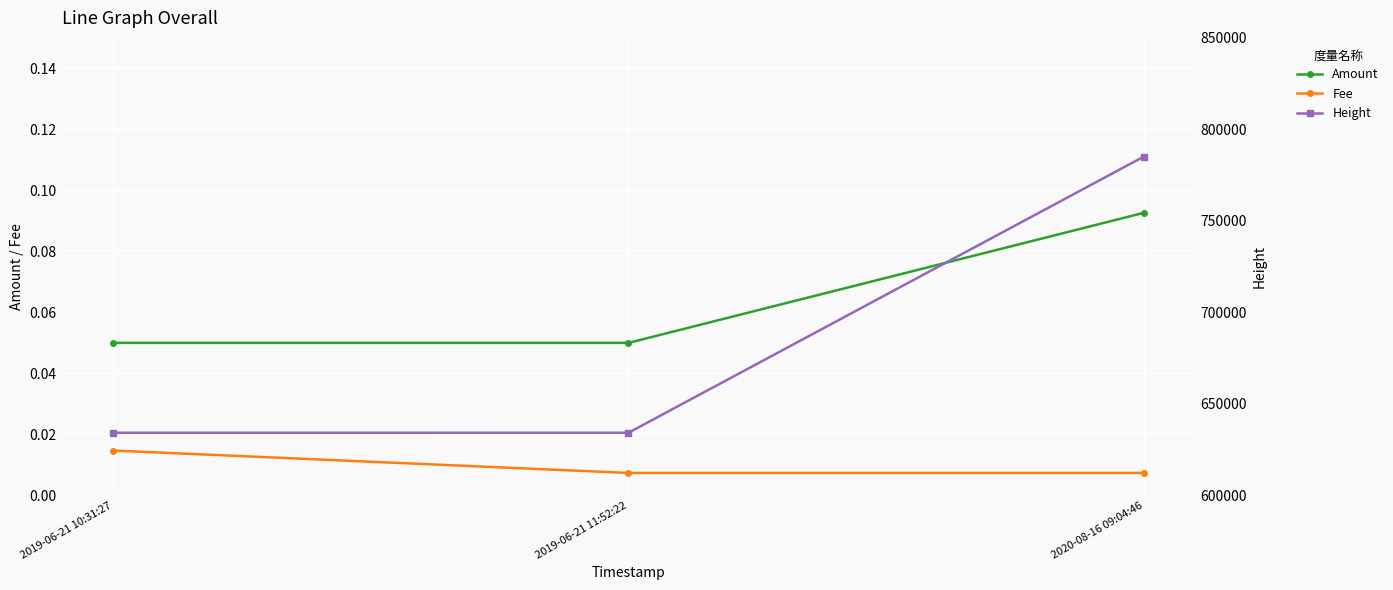

What is the lowest value of the Amount series?

0.1